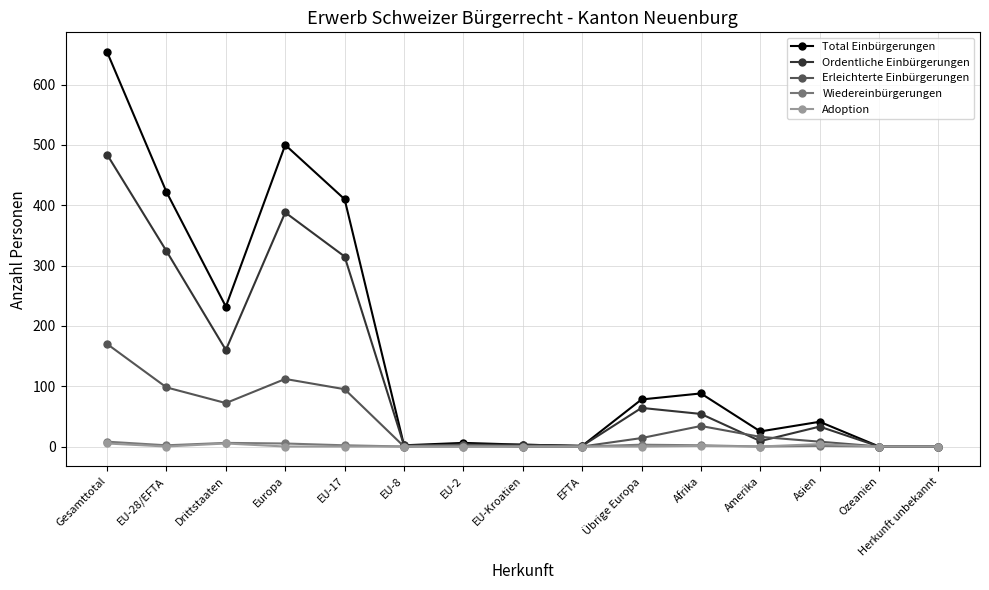

True or false: Ordentliche Einbürgerungen has a value of 2 at EU-8.

True